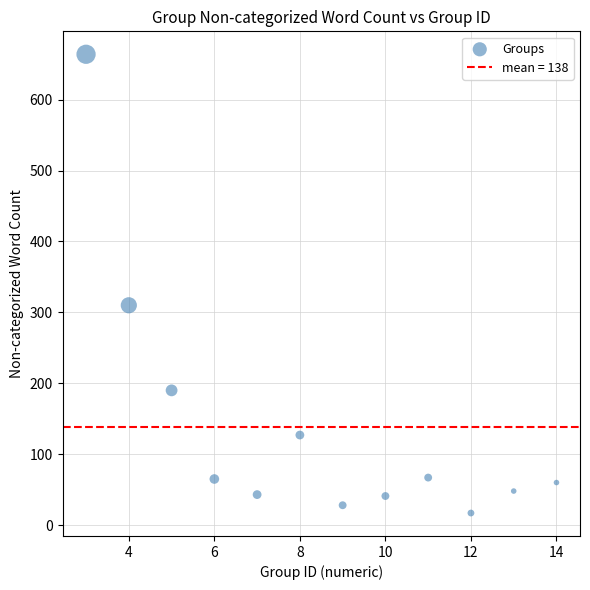

What is the average Y value?

138